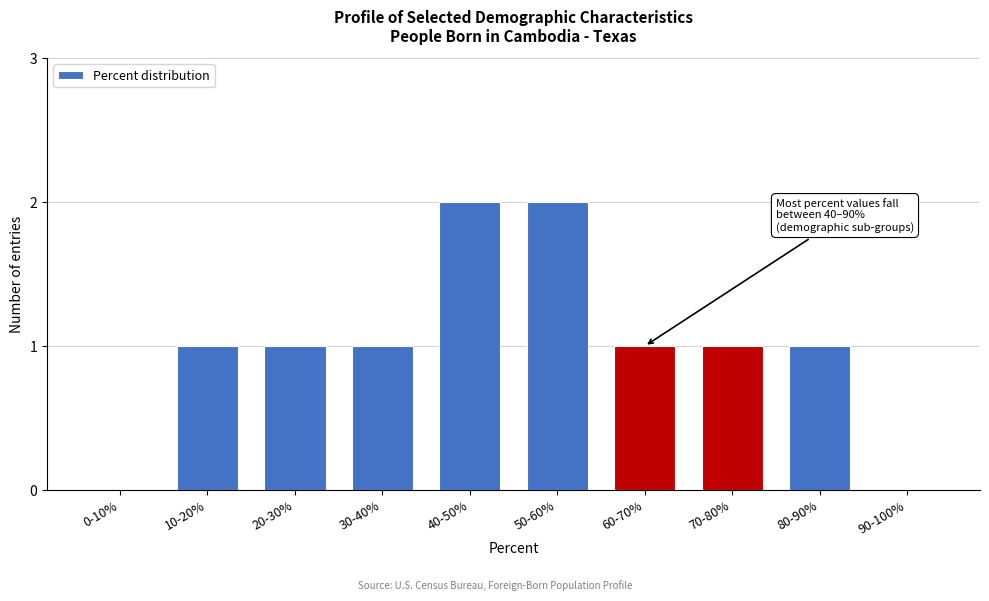

Reading right to left, list all the values displayed in this chart.

90-100%=0	80-90%=1	70-80%=1	60-70%=1	50-60%=2	40-50%=2	30-40%=1	20-30%=1	10-20%=1	0-10%=0